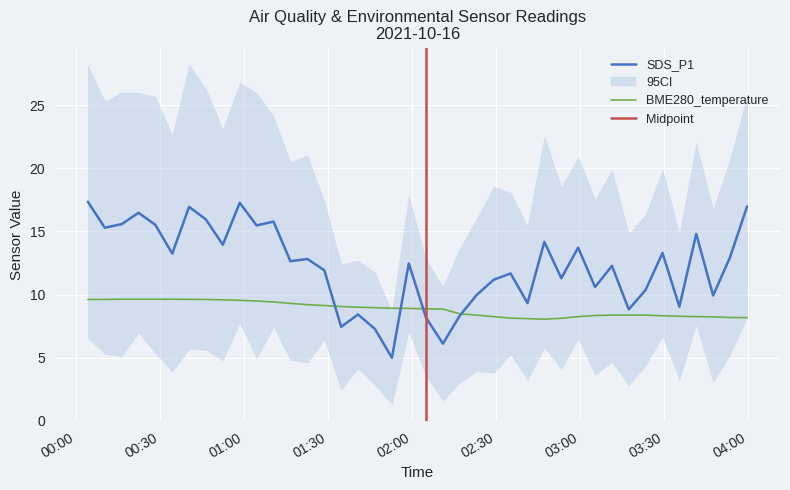

At how many categories does at least one series exceed 7?

40